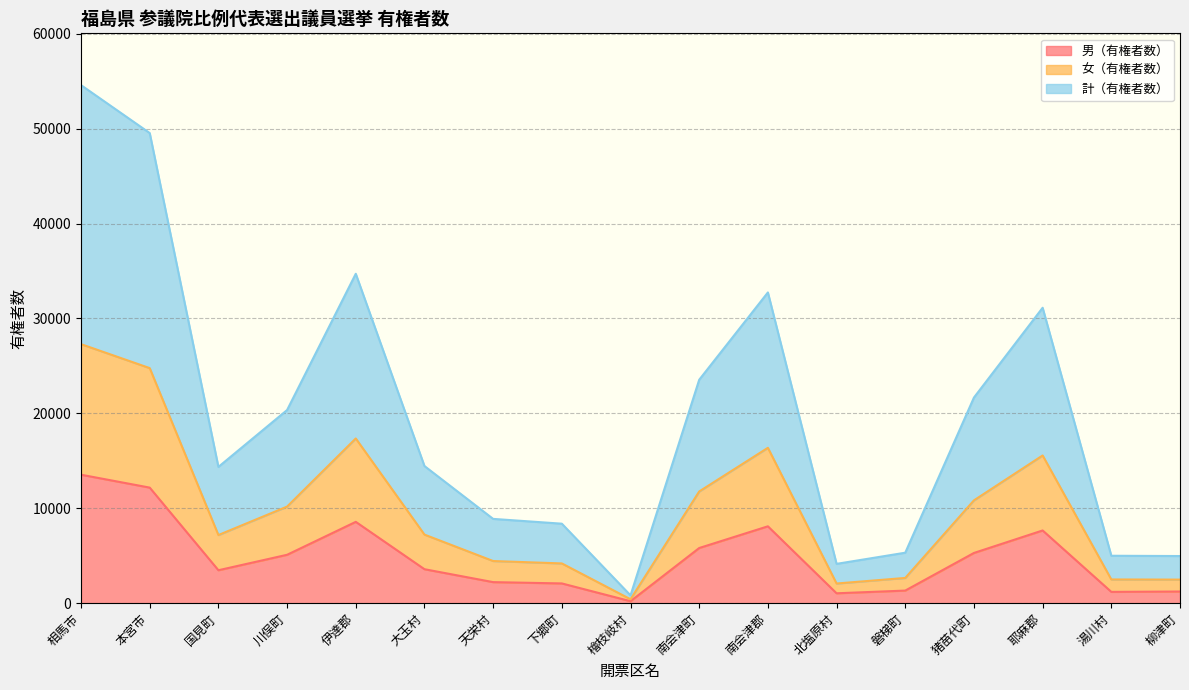

What is the average value of the 計（有権者数） series?

19678